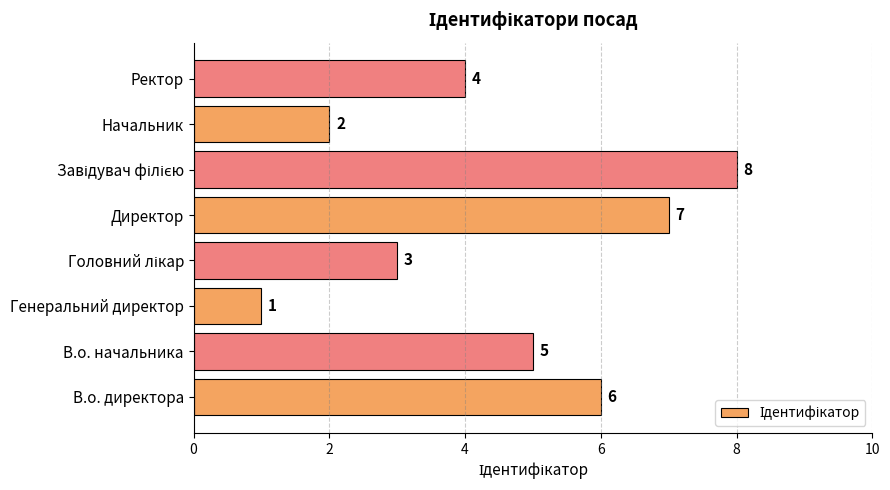

Does the chart contain stacked bars?

No